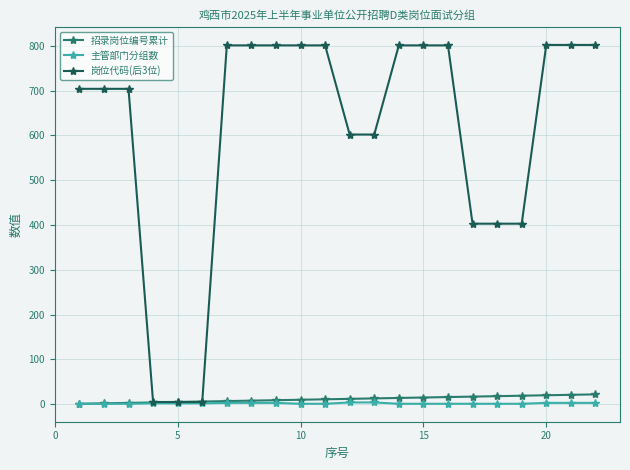

Which series has the widest spread of values?

岗位代码(后3位)